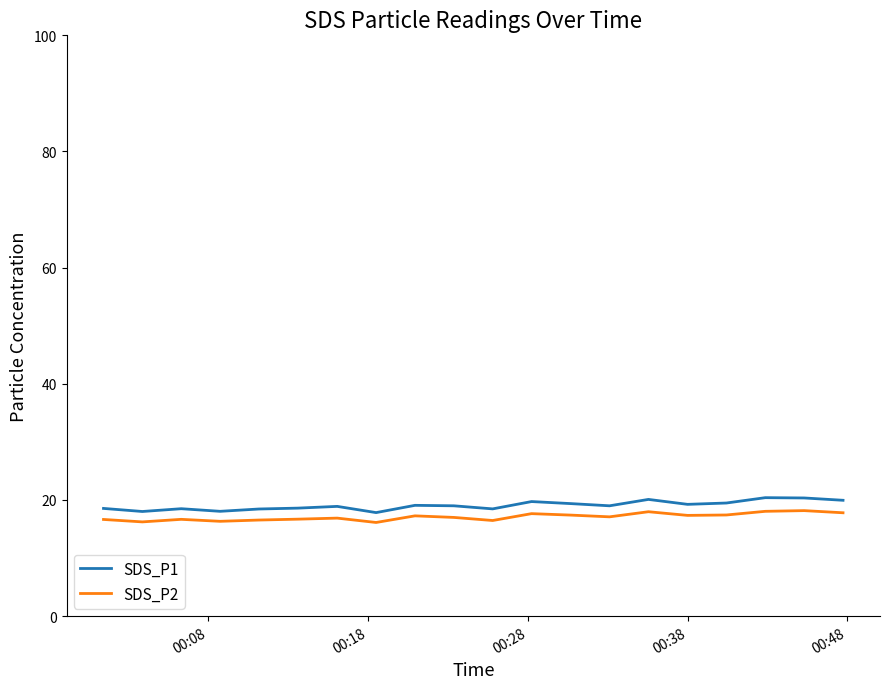

What is the highest value of the SDS_P1 series?

20.4